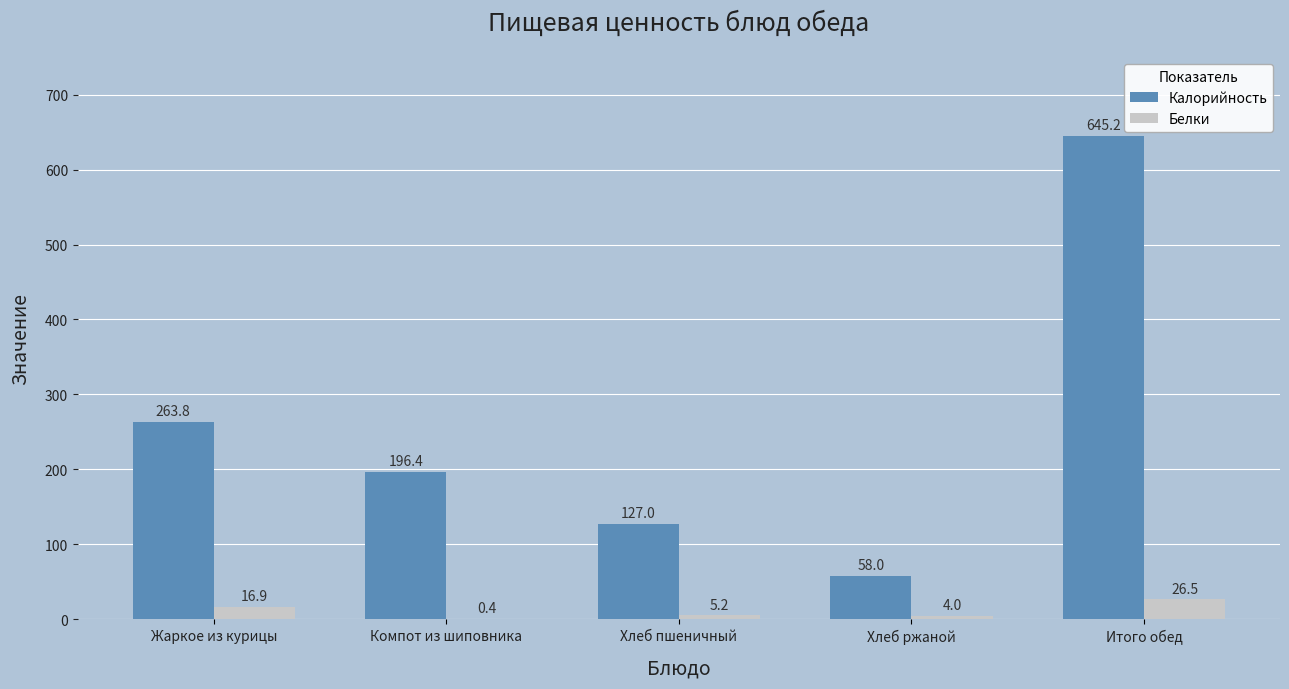

At which category is the sum across all series the highest?

Итого обед